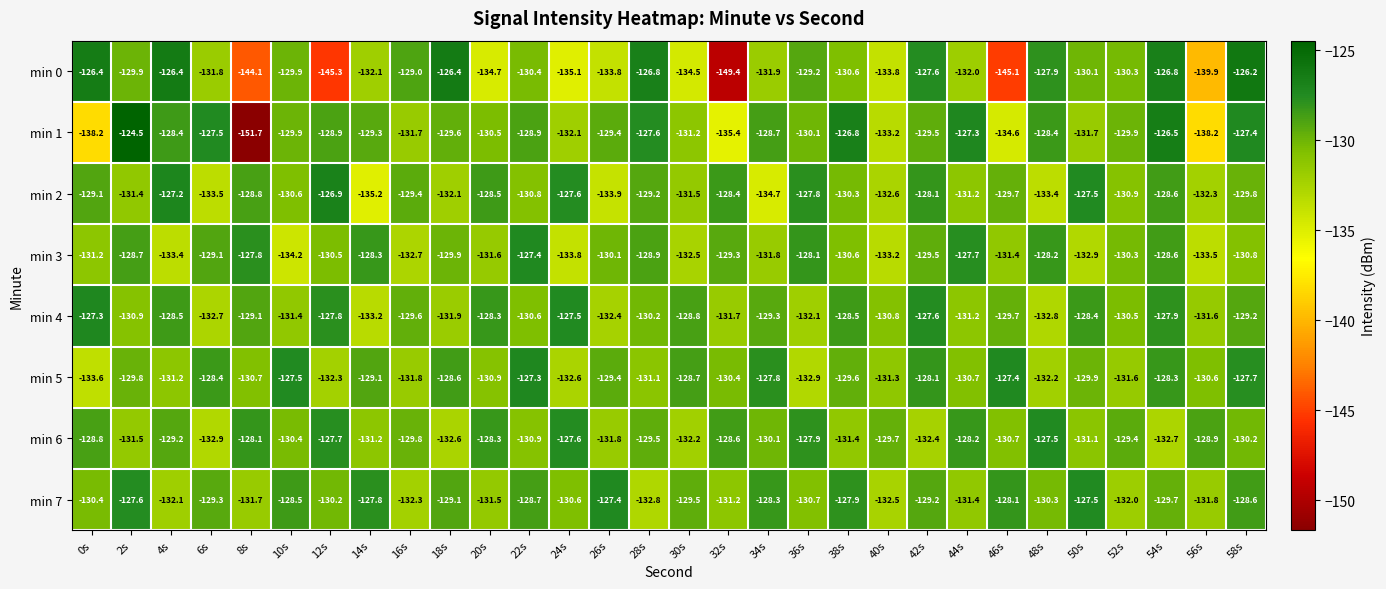

Rank the series at 48s from lowest to highest value.

min 2, min 4, min 5, min 7, min 1, min 3, min 0, min 6